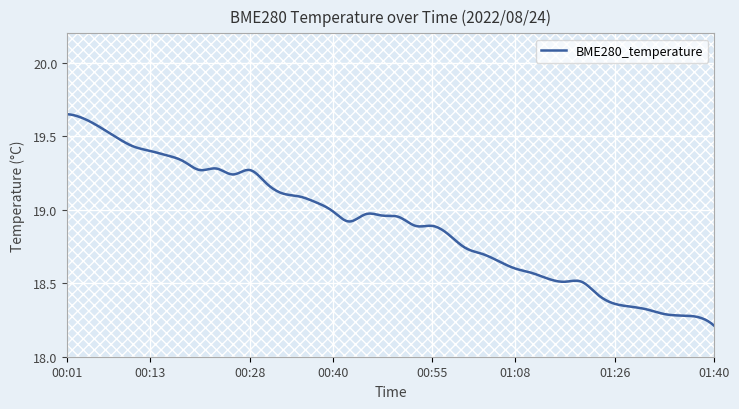

What is the sum of all values?

756.0